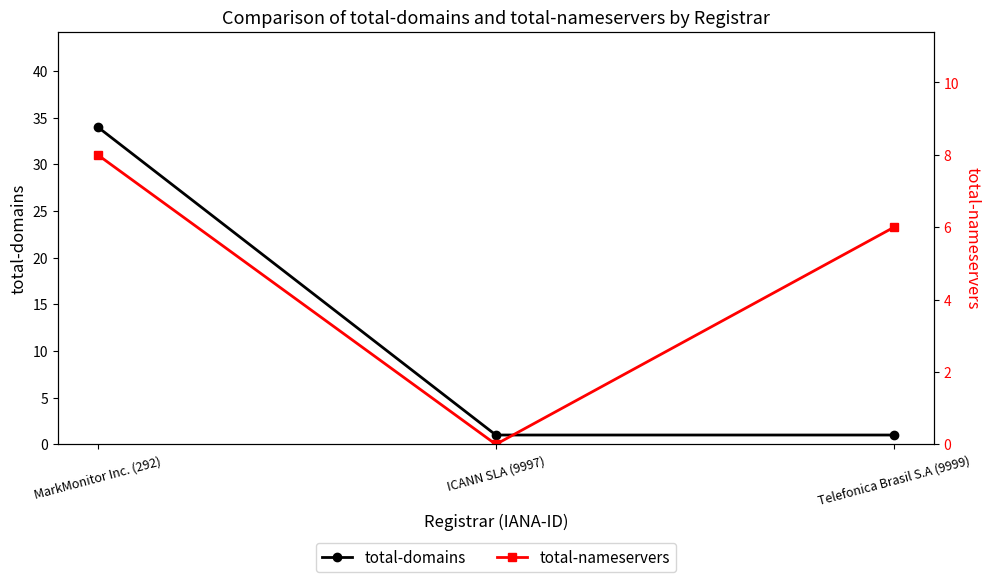

Does the chart have visible grid lines?

No